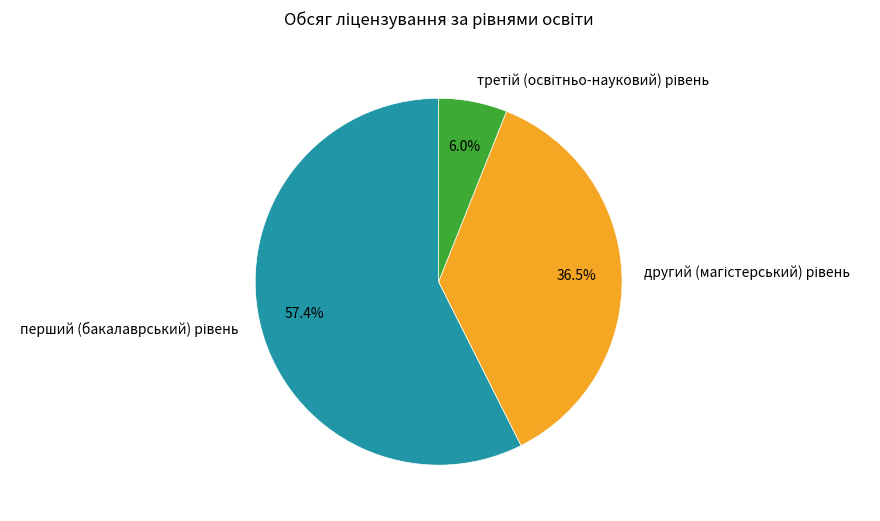

How many segments does this pie chart have?

3